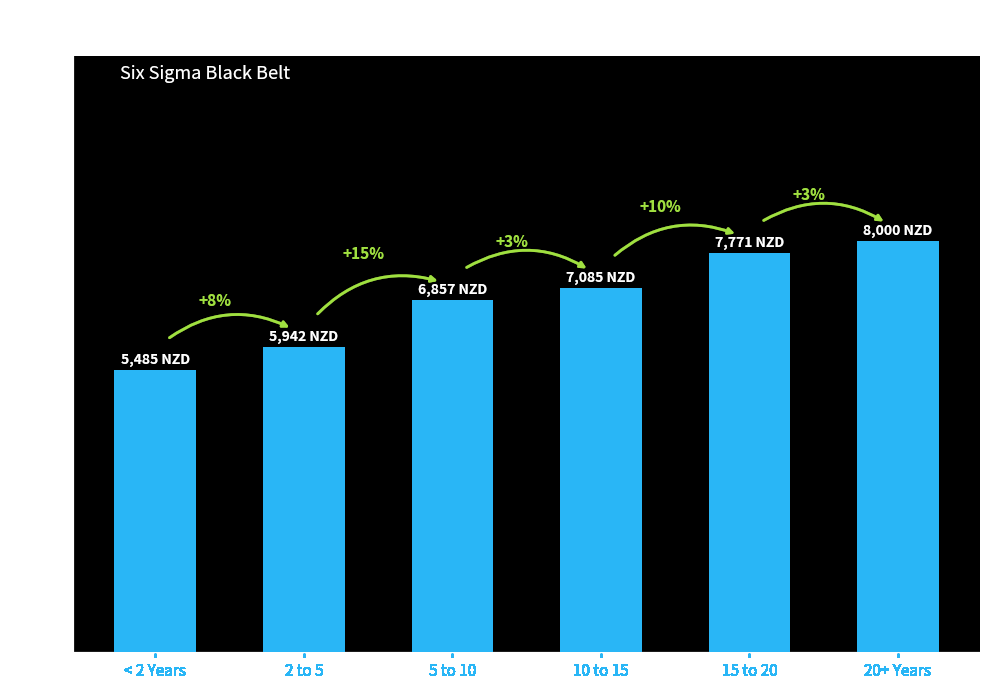

What is the difference between the maximum and minimum values?

2514.3